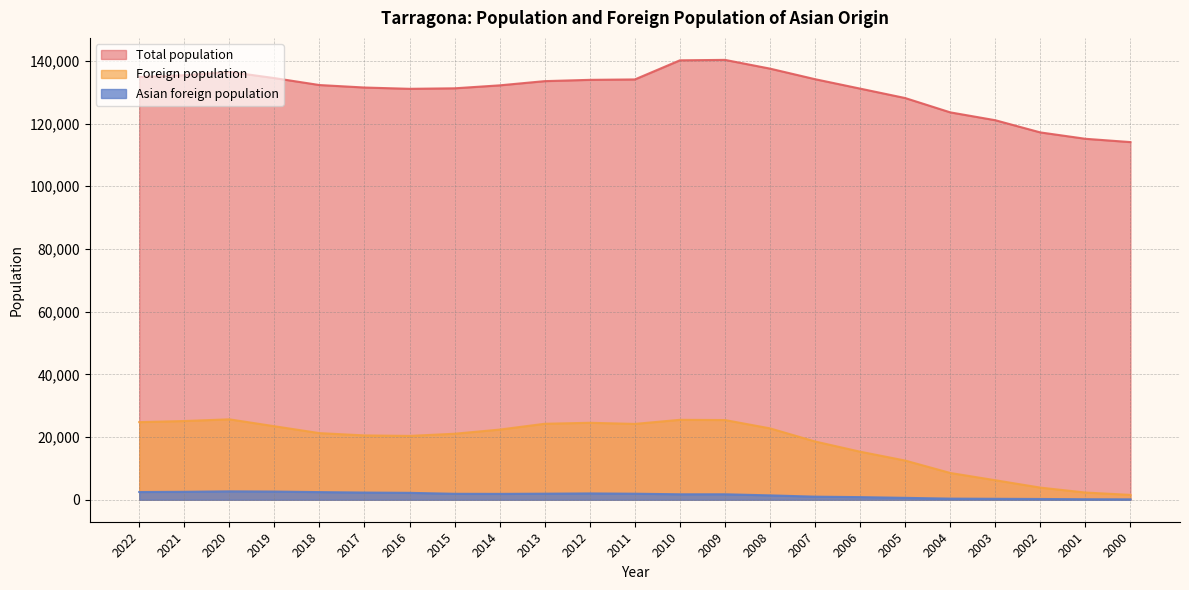

Is the value of Total population at 2001 greater than the value of Asian foreign population at 2002?

Yes